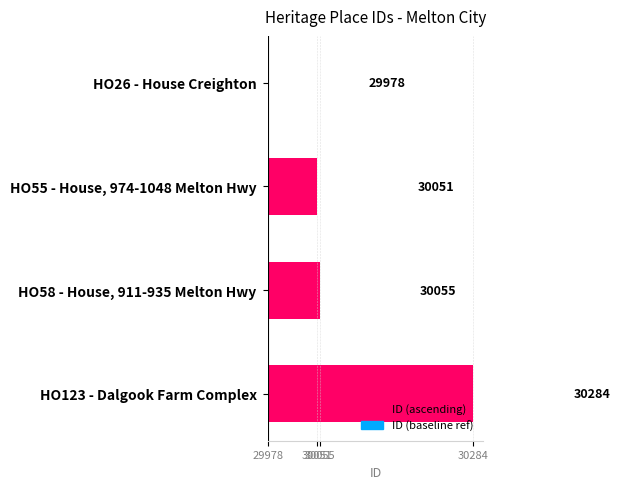

The chart shows a value of 49 at 30051. True or false?

False